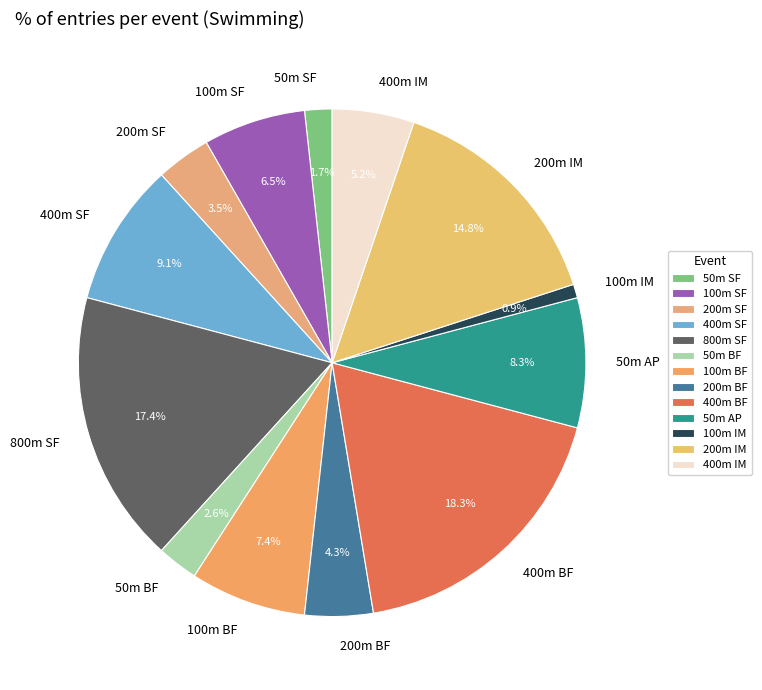

Is the sum of 200m SF and 200m IM greater than half?

No